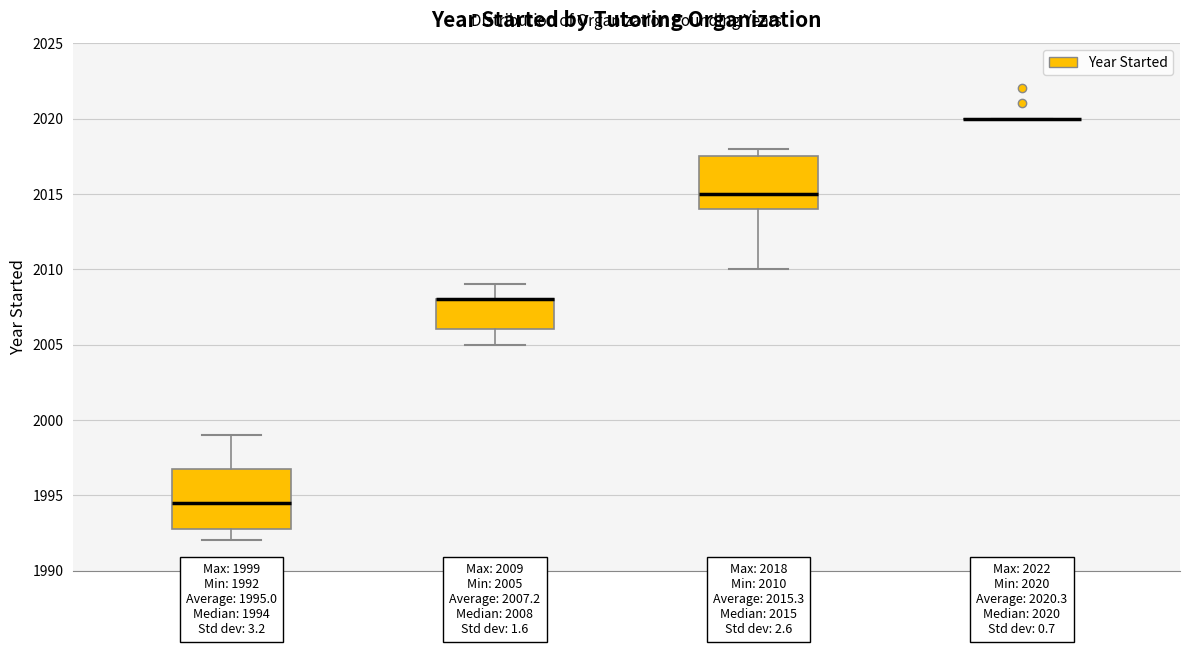

Comparing the boxes themselves (not the whiskers), which one is the tallest?

1990s